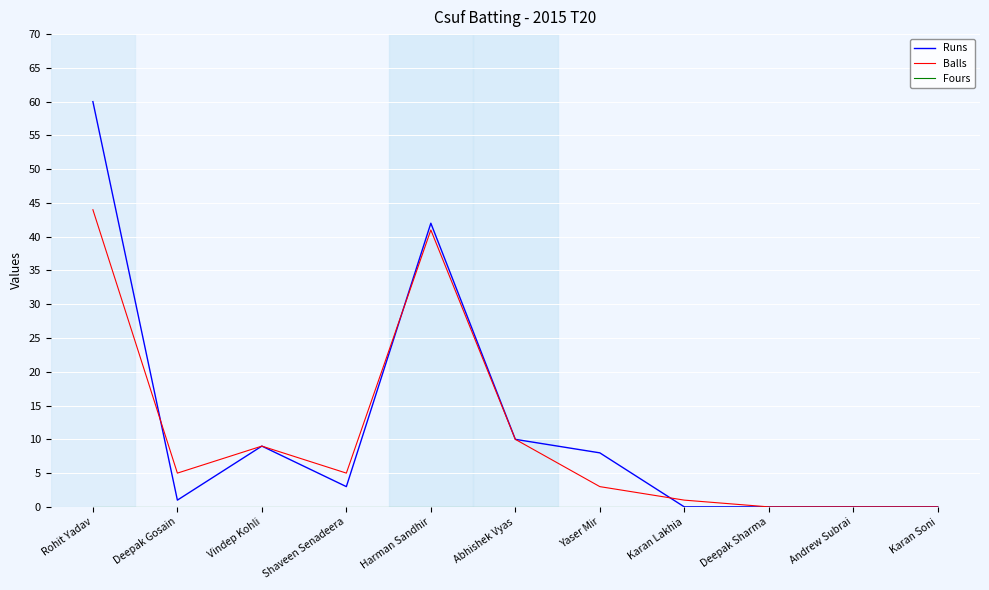

Which series has the widest spread of values?

Runs